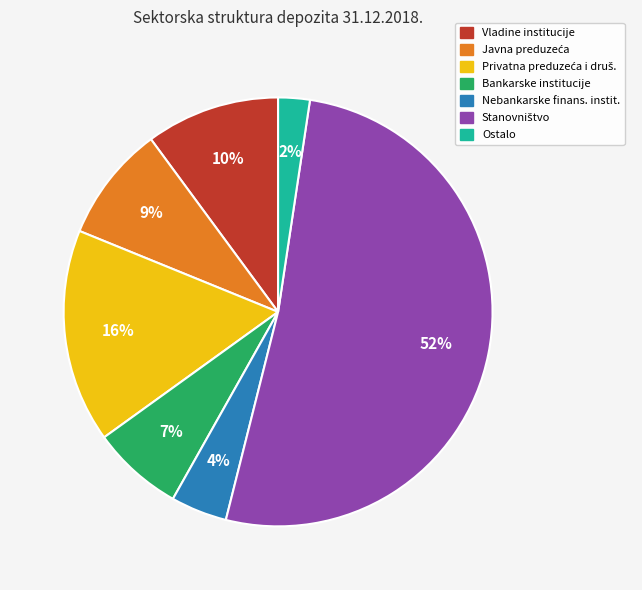

The Nebankarske finans. instit. slice represents 17% of the pie. True or false?

False